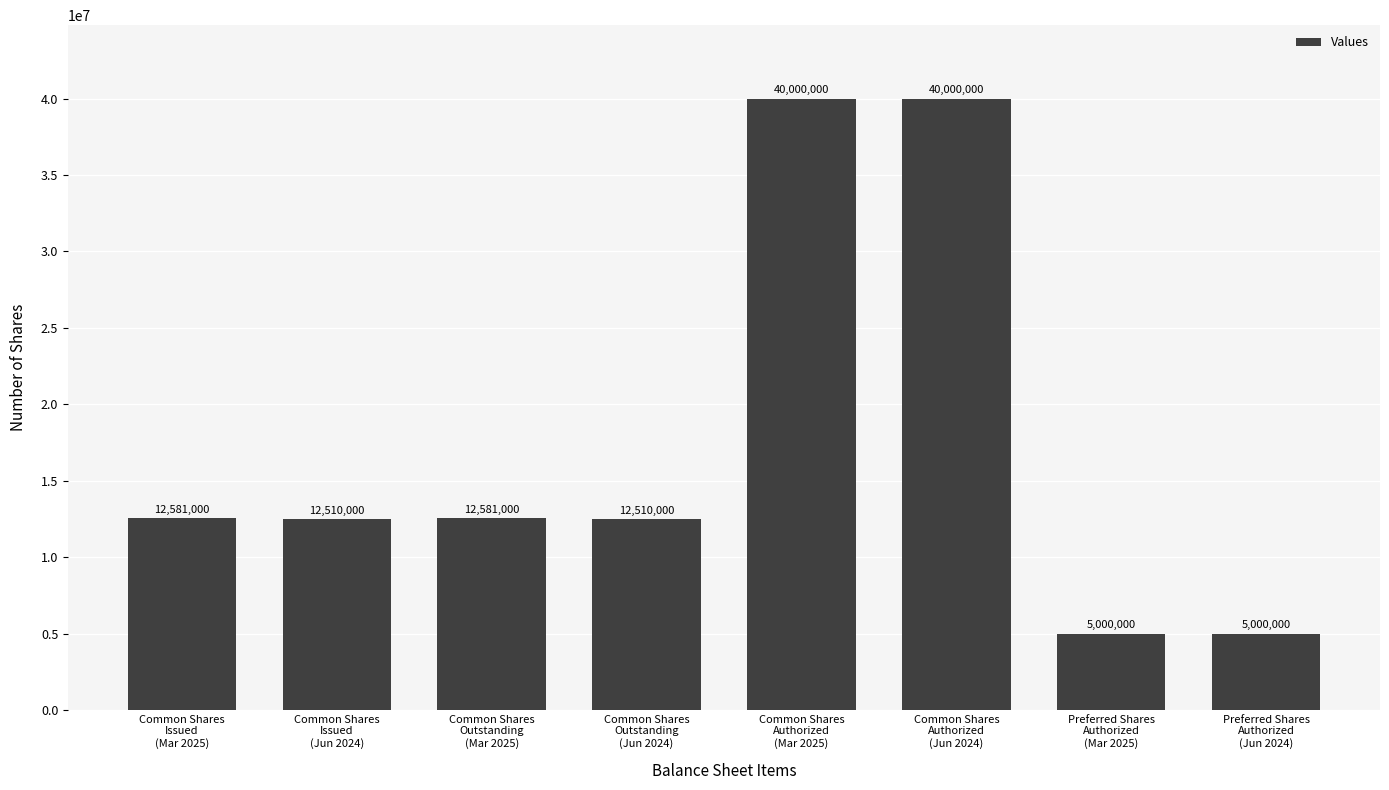

Reading left to right, what are all the values shown in this chart?

12581000	12510000	12581000	12510000	40000000	40000000	5000000	5000000